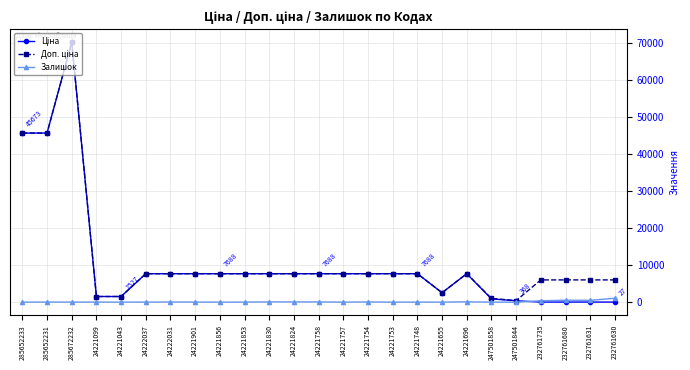

What is the spread (max minus min) of values at 24221757?

7688.0